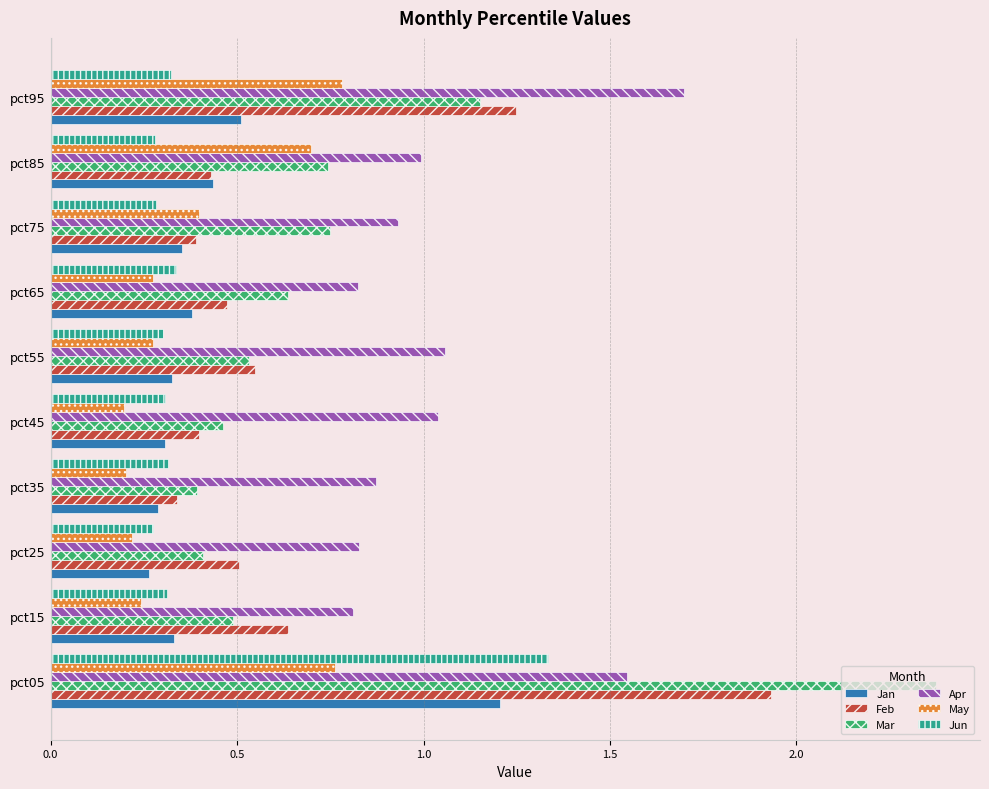

At which label does Apr reach its peak?

pct95